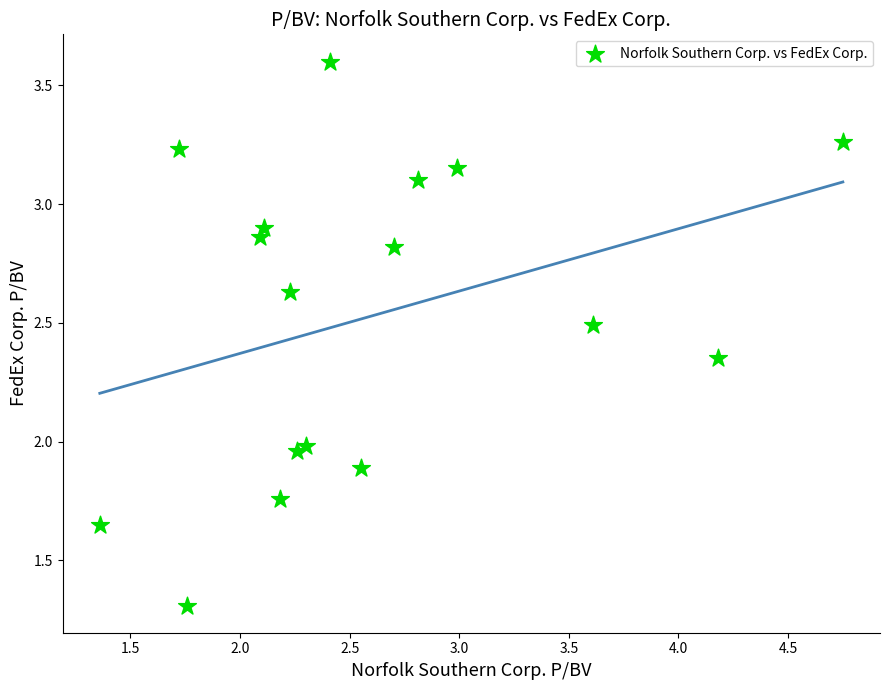

What is the range of Y values (max minus min)?

2.3